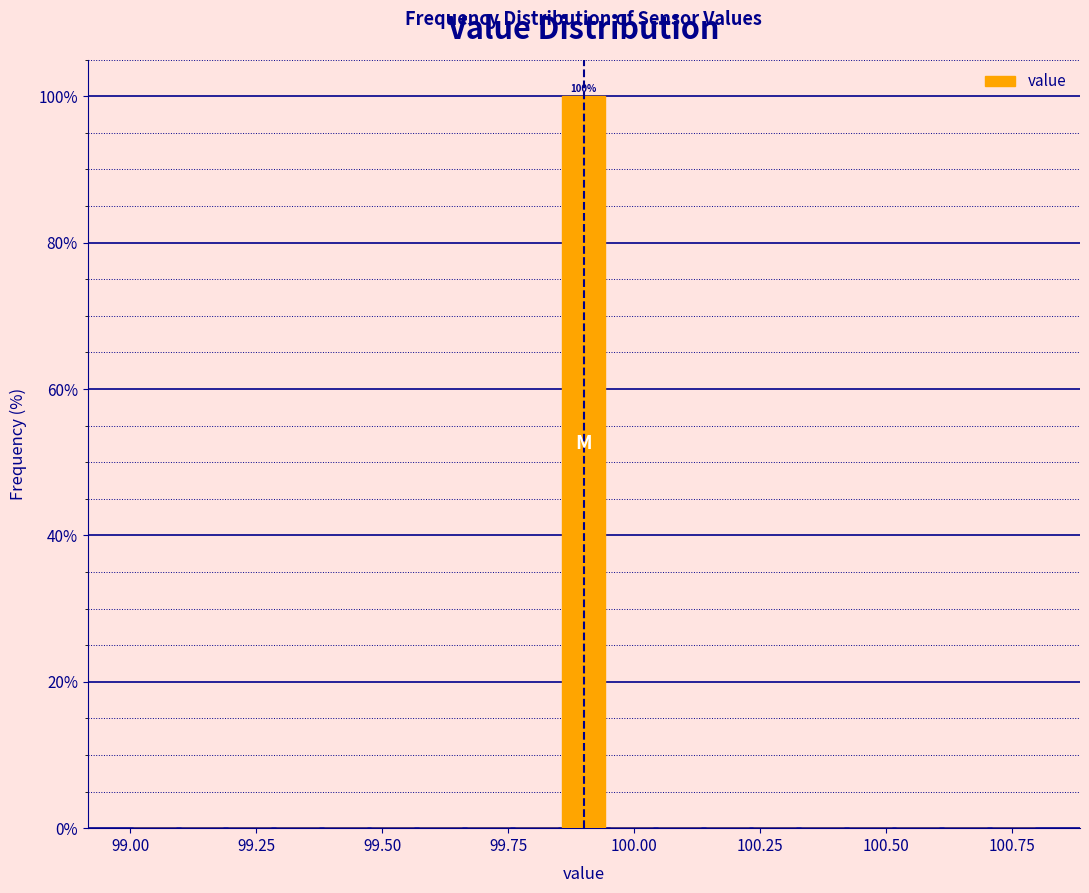

Read against the x-axis, roughly where is the centre of the tallest bar?

99.90